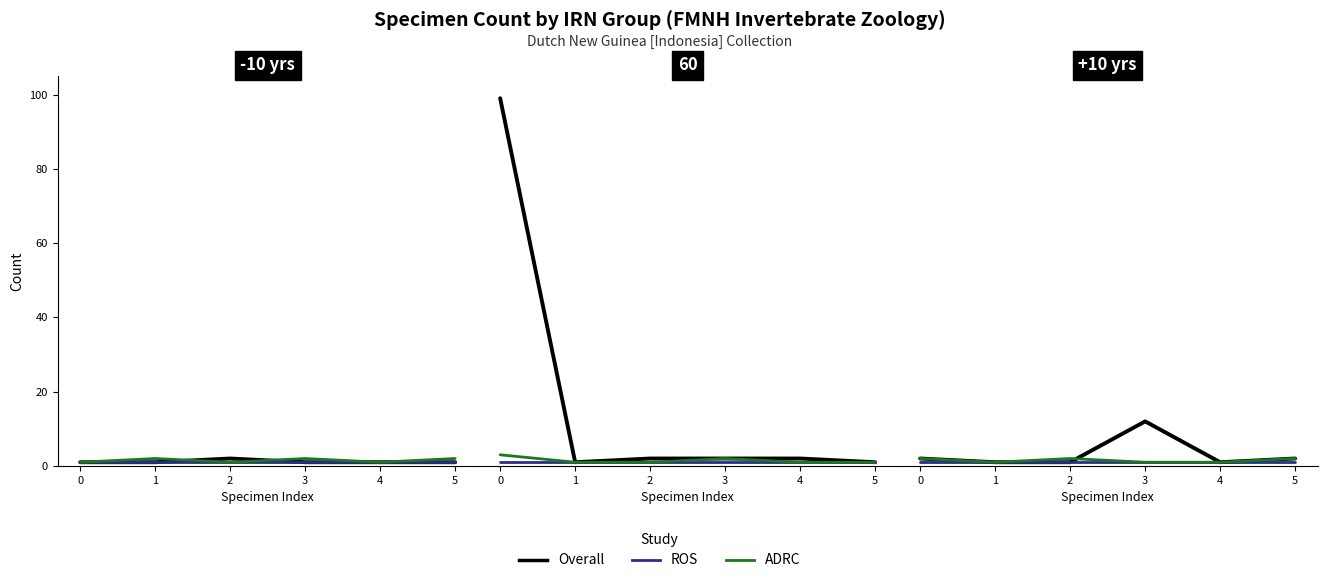

How many lines are shown in the chart?

3